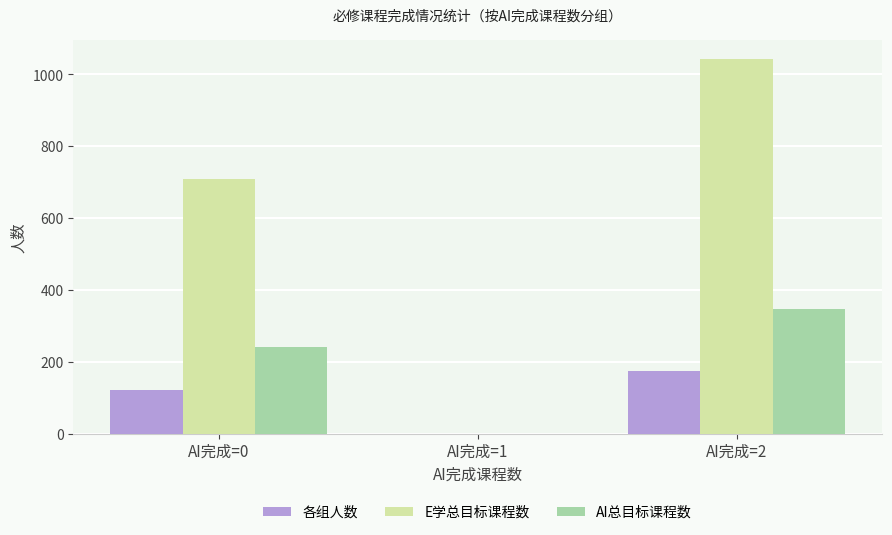

The E学总目标课程数 series shows -446 at AI完成=1. True or false?

False